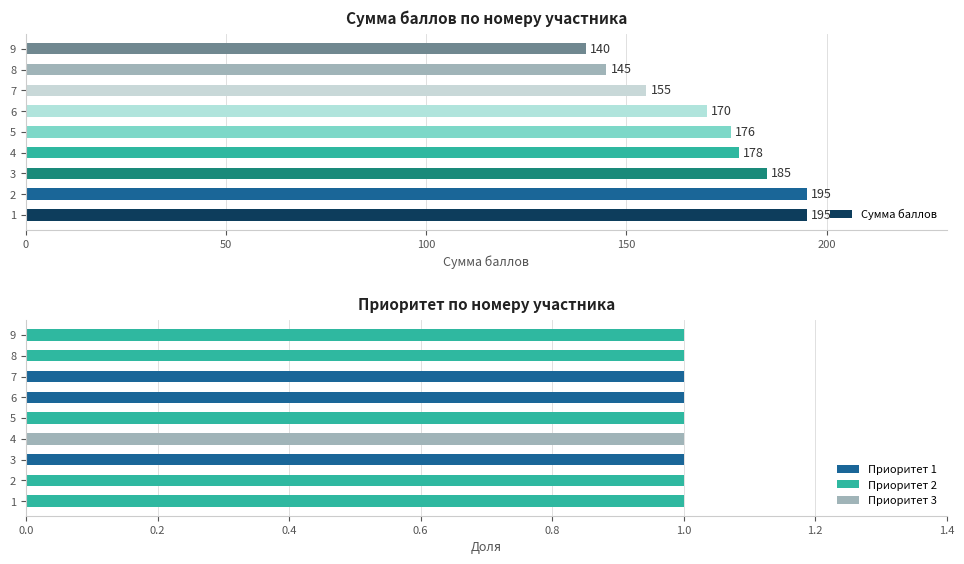

Read the Сумма баллов value at 1, to the nearest 5.

195